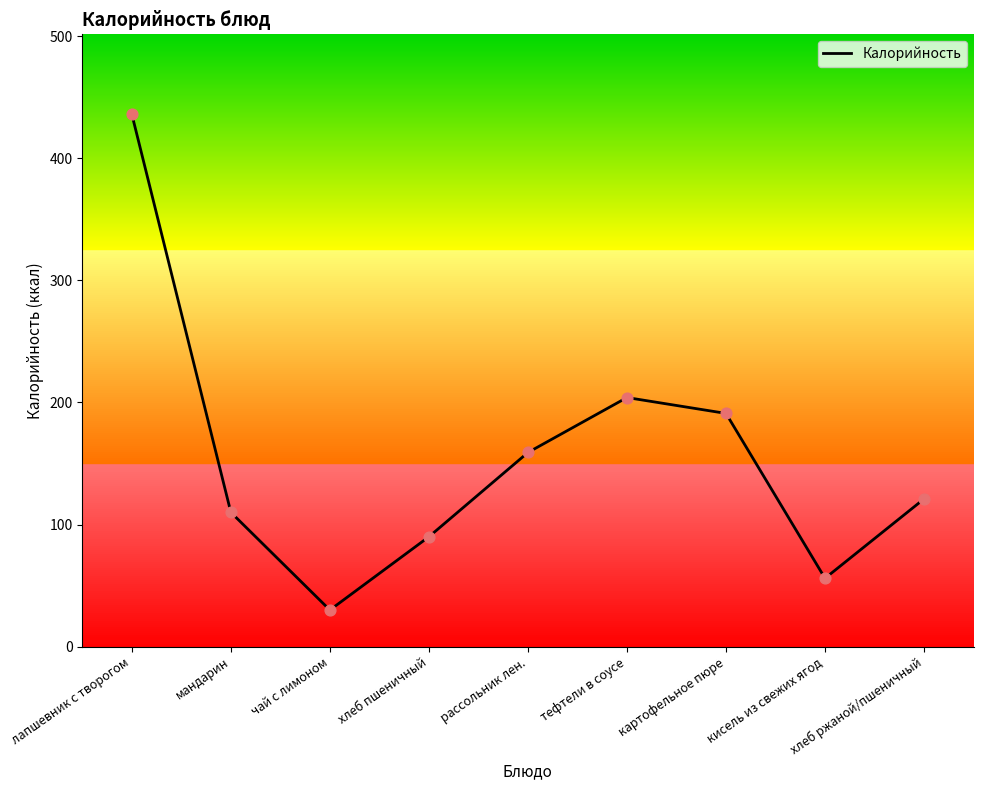

What is the change in value from лапшевник с творогом to картофельное пюре?

-245